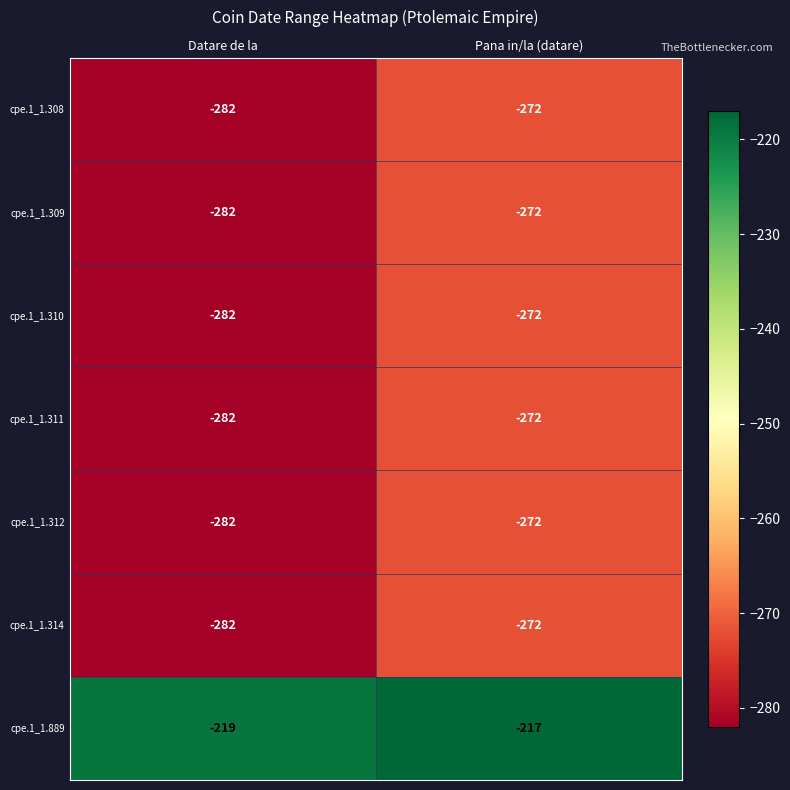

True or false: cpe.1_1.309 has a value of -272 at Pana in/la (datare).

True